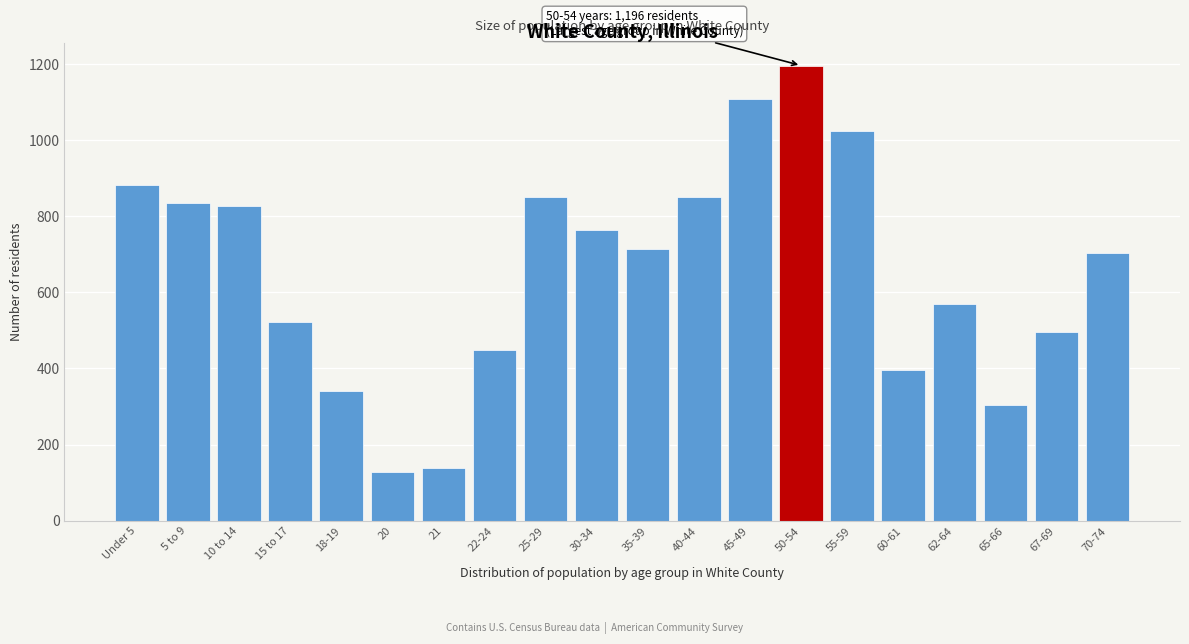

Reading left to right, extract all data points from this chart.

881	835	827	522	340	129	139	448	850	765	714	850	1109	1196	1023	395	568	305	495	702